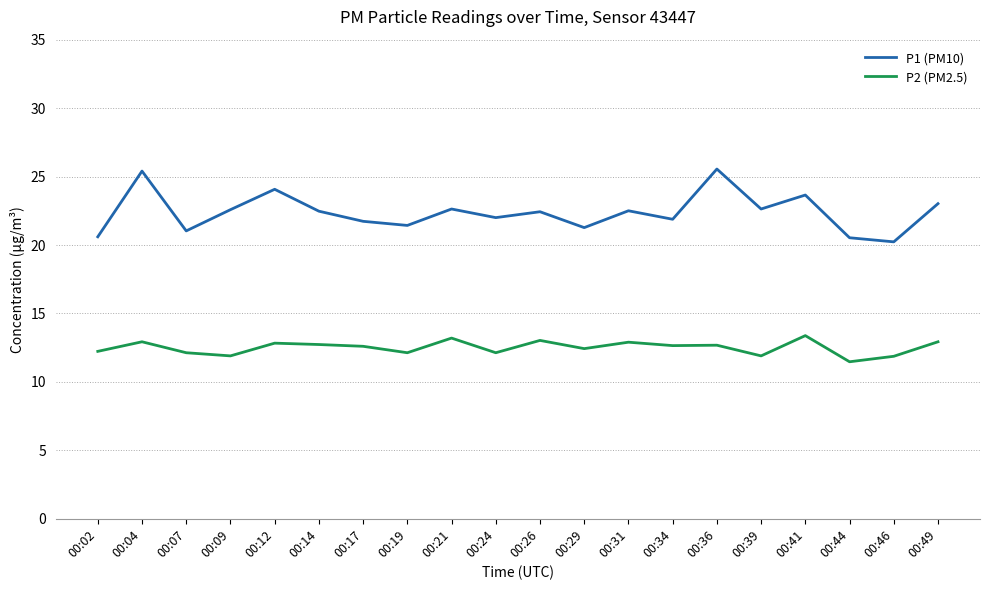

What are all the series names shown in the legend?

P1 (PM10), P2 (PM2.5)